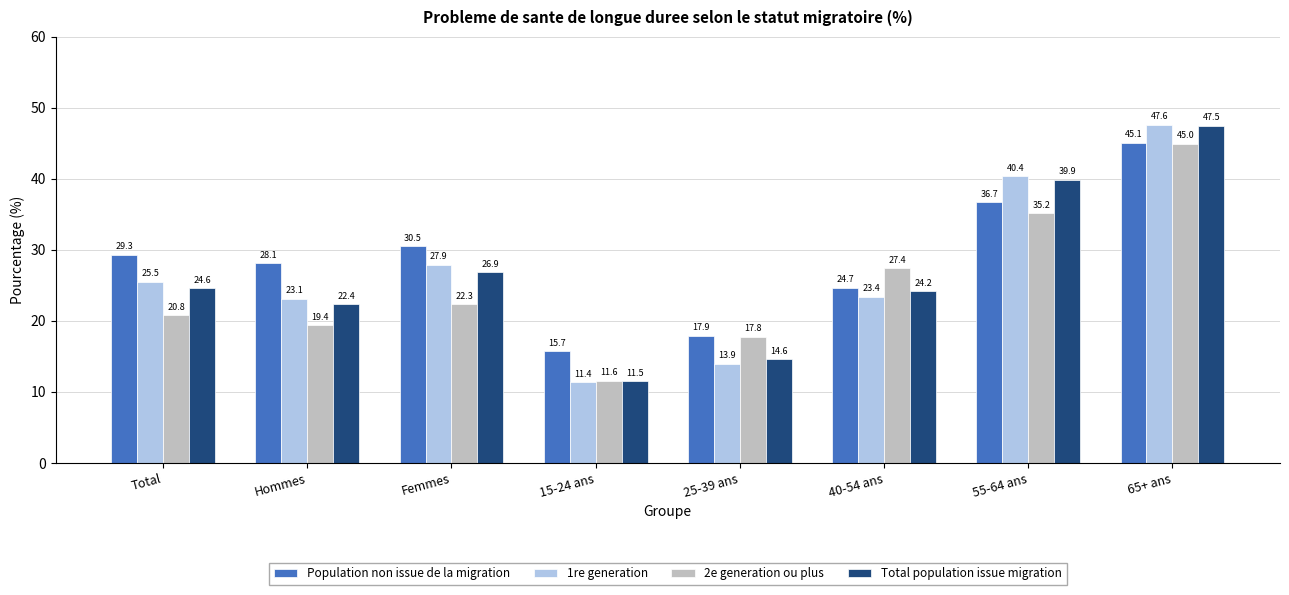

At which label does Population non issue de la migration reach its minimum?

15-24 ans